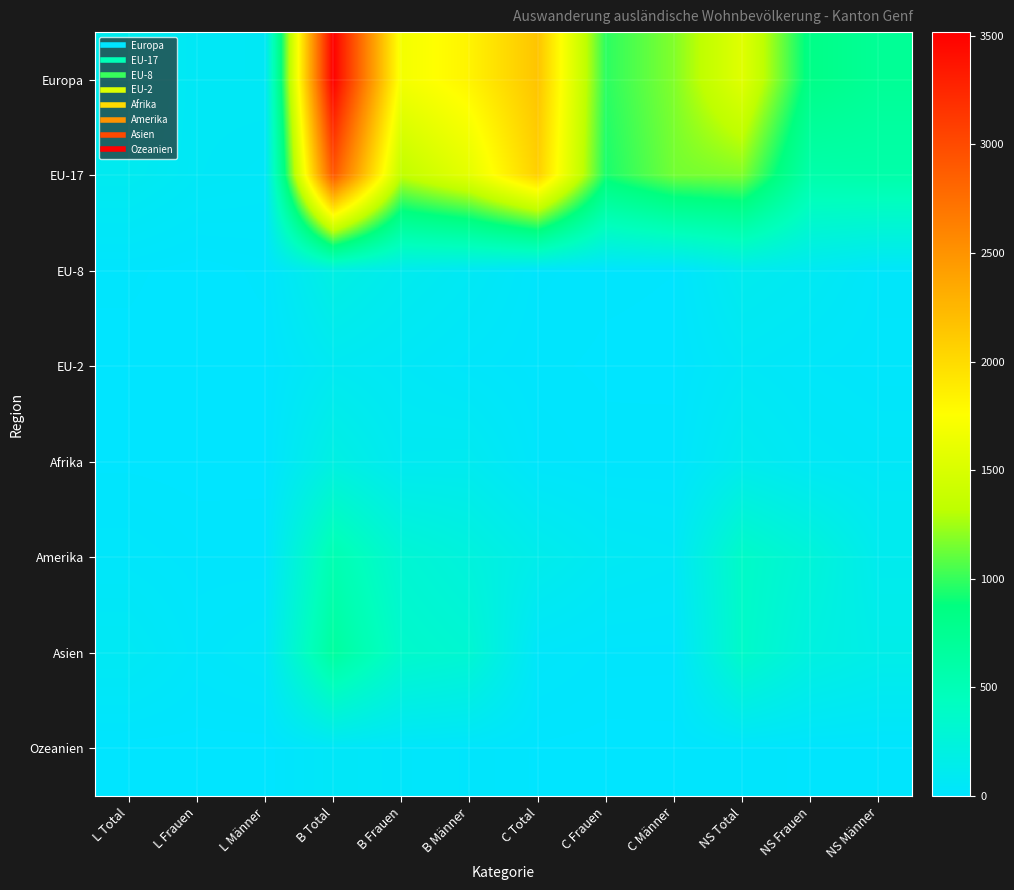

Which has a higher value, NS Total or L Total?

NS Total